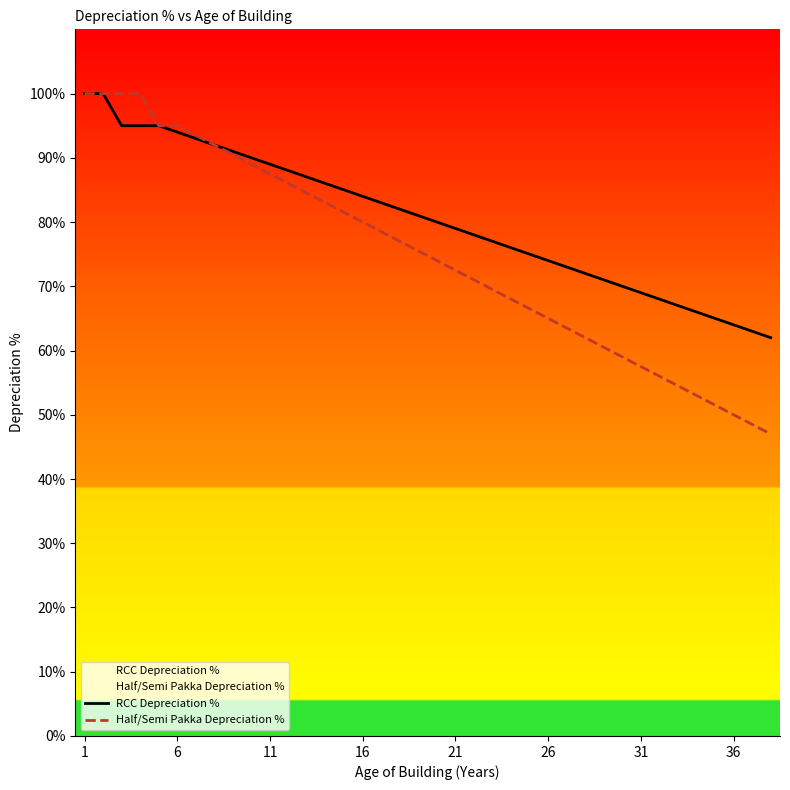

Which series has the largest range (max minus min)?

Half/Semi Pakka Depreciation %